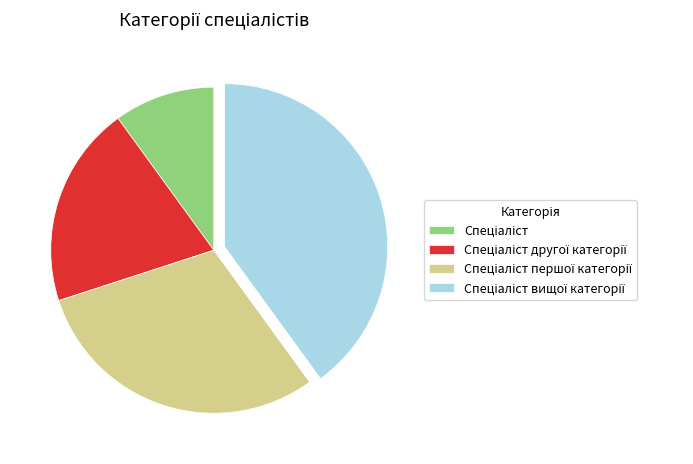

Is there any slice that represents more than half of the pie?

No